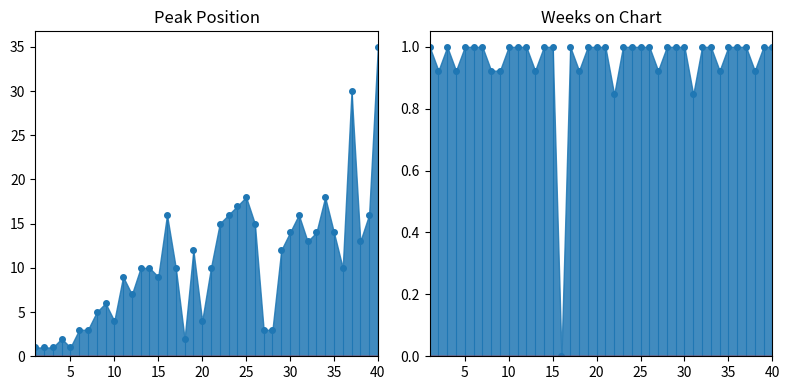

How many lines are shown in the chart?

2